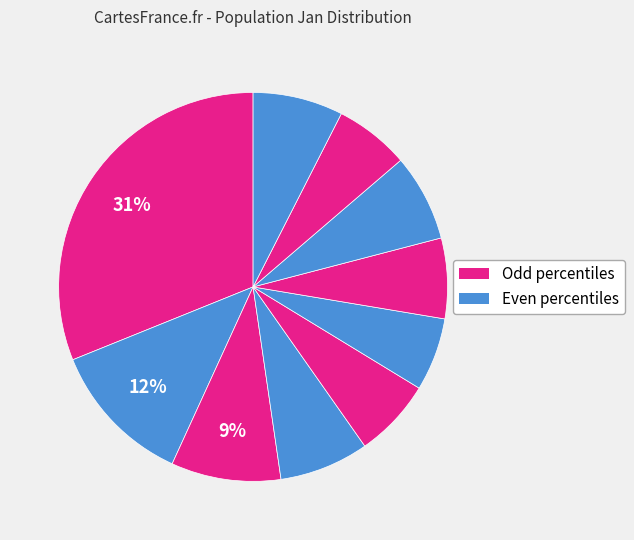

How many slices are in this pie chart?

10